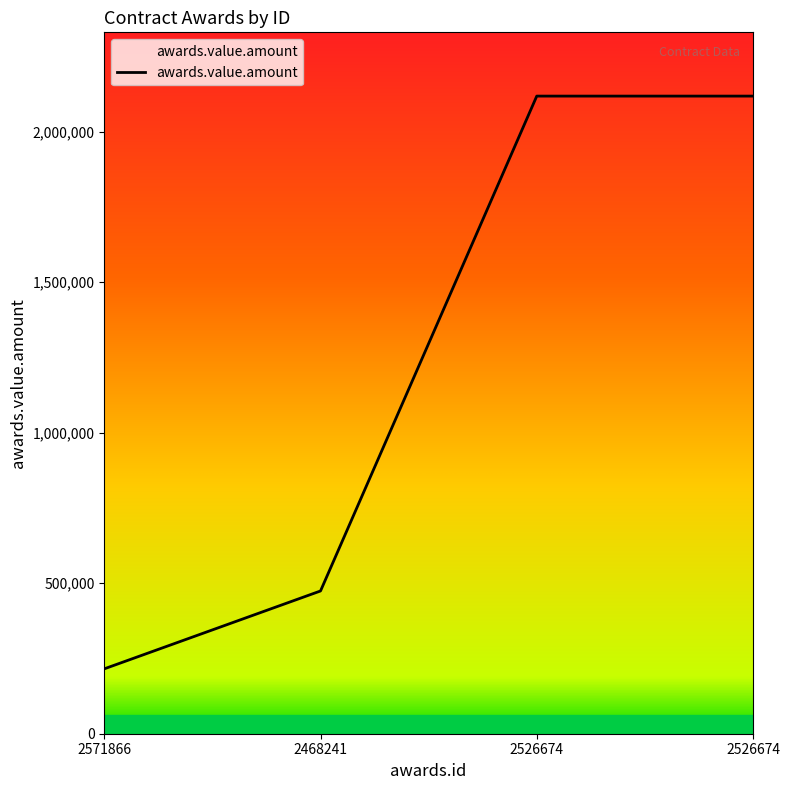

What is the ratio of the value at 2526674 to the value at 2526674?

1.0